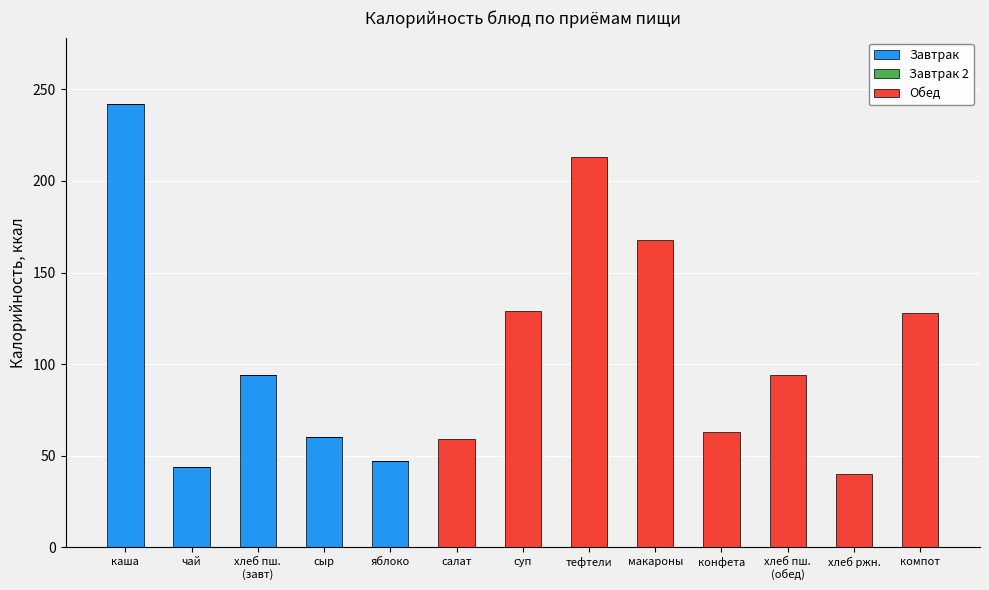

What is the sum of all Завтрак values?

487